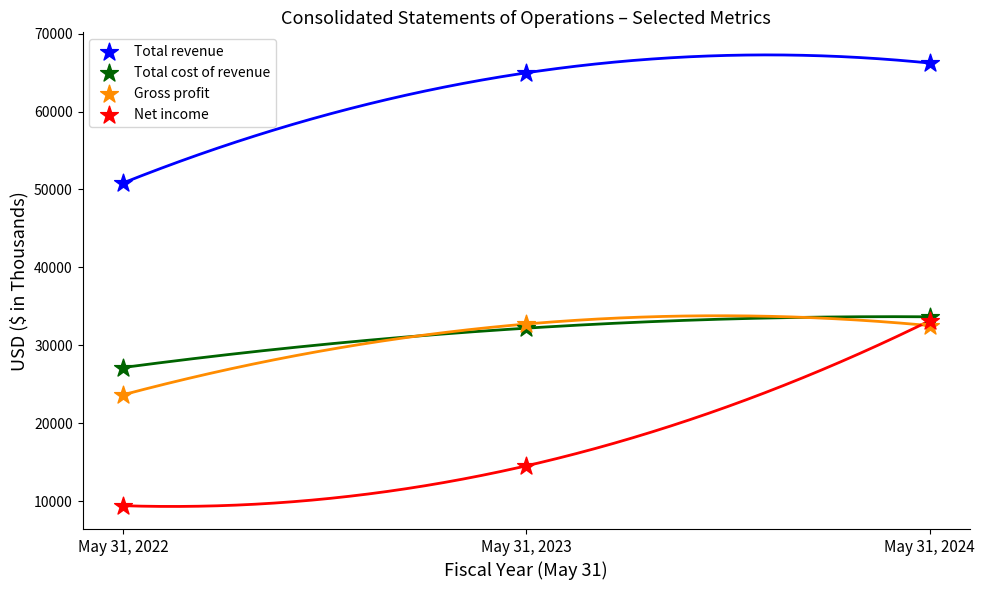

In the Net income series, what Y value is closest to 21303?

14557